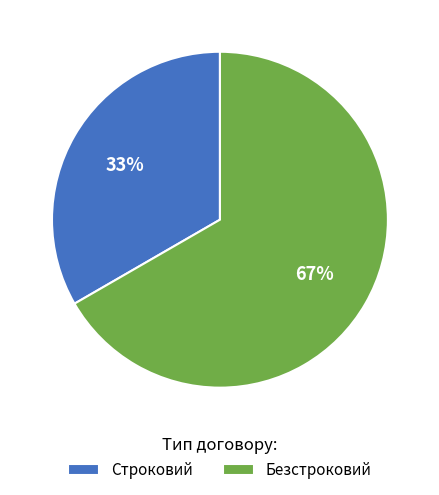

Rank the categories by value from lowest to highest.

Строковий, Безстроковий